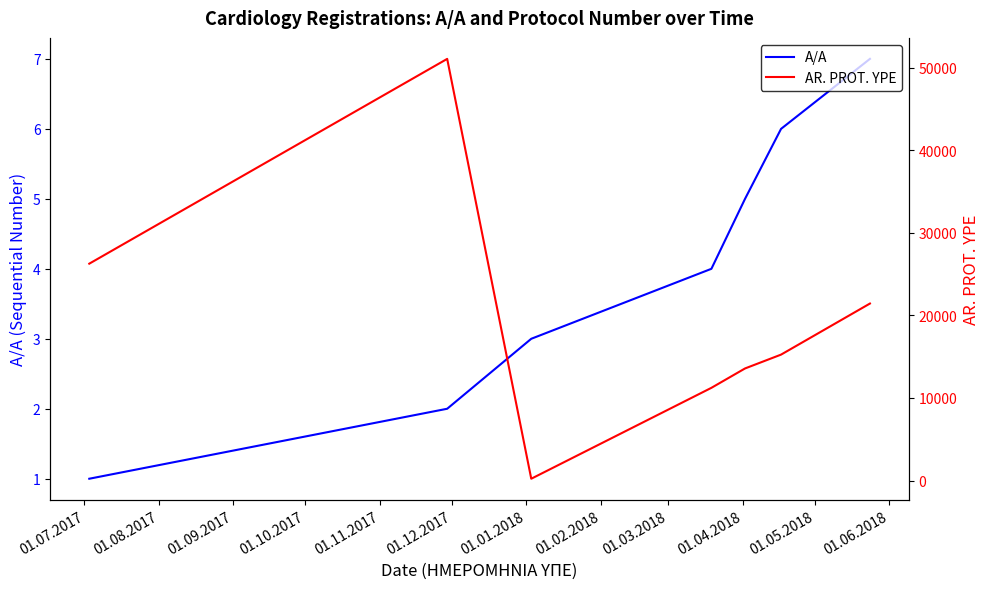

Count the A/A values in the range 2 to 6.

5